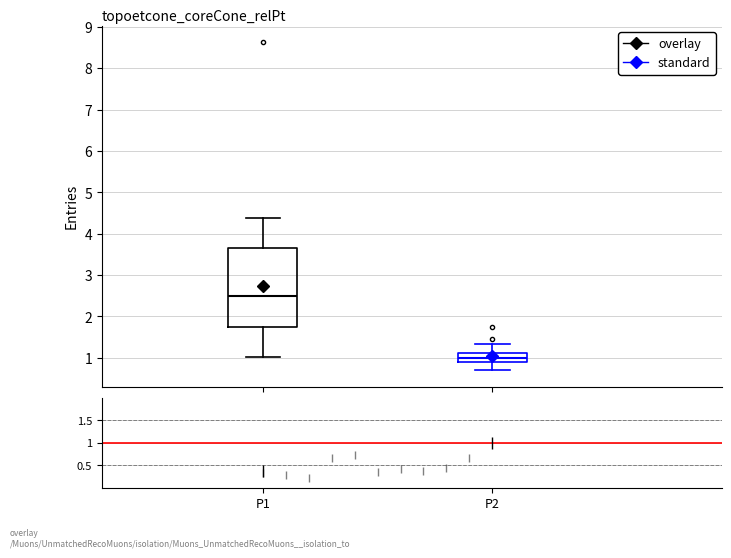

Reading left to right, transcribe this box plot: for each box, give where its median line is, the range the box spans, and where its two whiskers end, as read against the y-axis. The values are not printed on the chart, so give them approximately, as read against the axis.

P1: median 2.5, box 1.8 to 3.6, whiskers 1.0 to 4.4
P2: median 1.0, box 0.9 to 1.1, whiskers 0.7 to 1.3